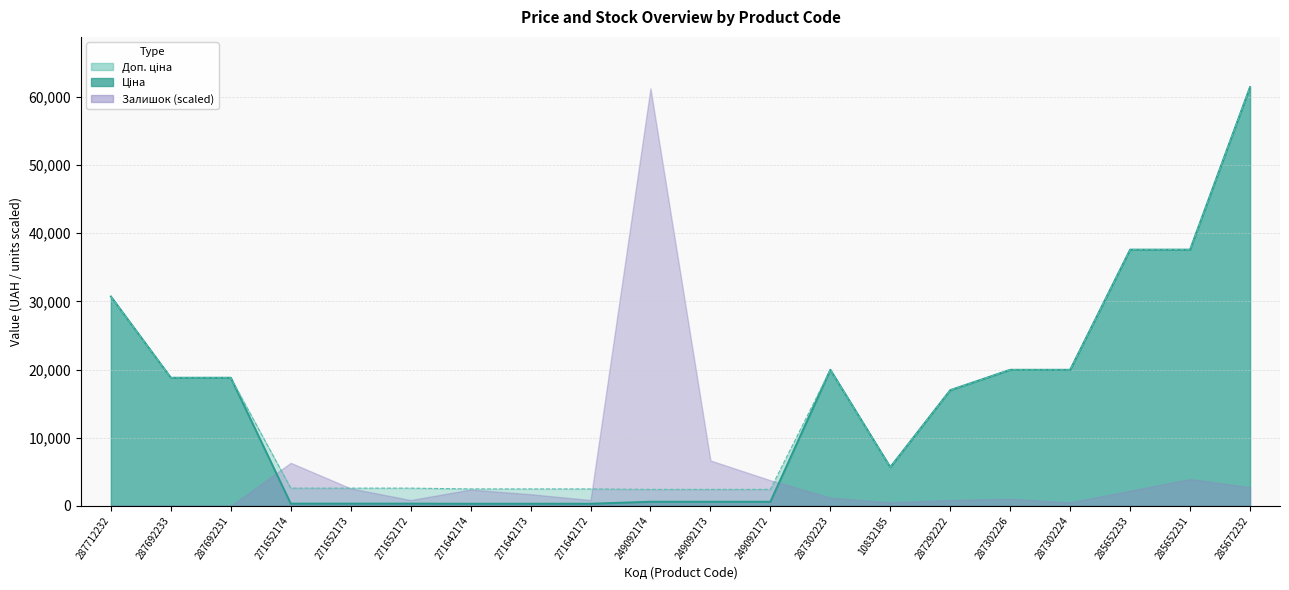

Where does the Доп. ціна series first go above 16976?

287712232